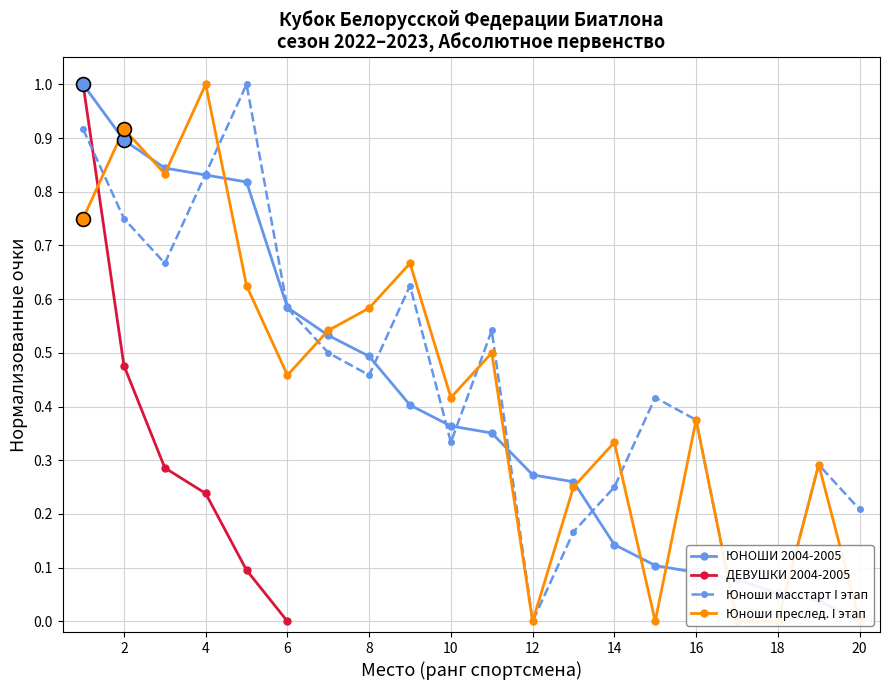

What is the sum of the values at 11 and 15?

0.5